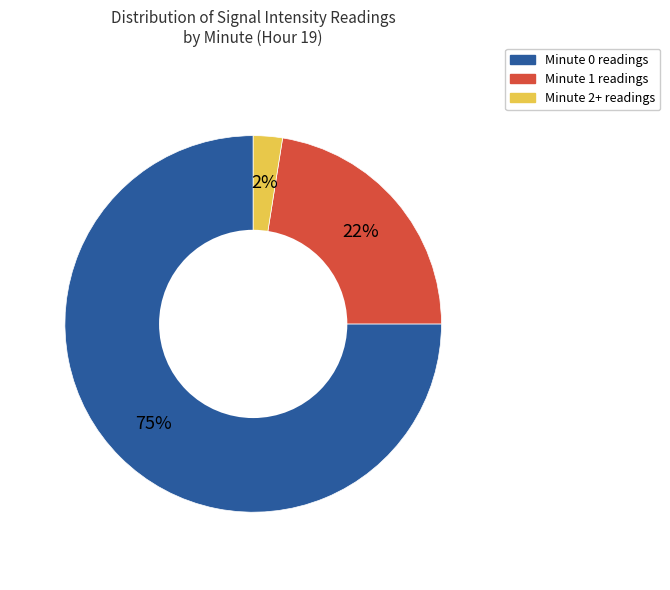

Does any single category account for the majority?

Yes